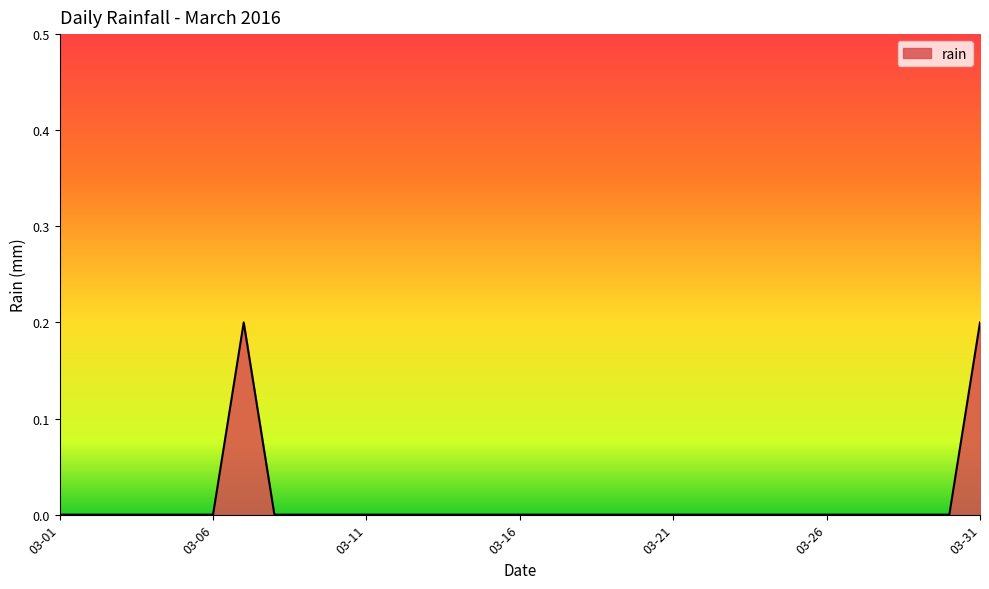

What is the difference between the maximum and minimum values?

0.2